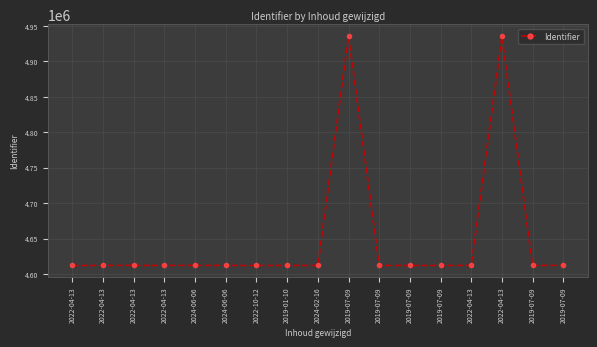

Rank the categories by value from lowest to highest.

2022-04-13, 2022-04-13, 2022-04-13, 2024-06-06, 2022-10-12, 2019-01-10, 2024-02-16, 2019-07-09, 2019-07-09, 2019-07-09, 2019-07-09, 2019-07-09, 2022-04-13, 2024-06-06, 2022-04-13, 2022-04-13, 2019-07-09